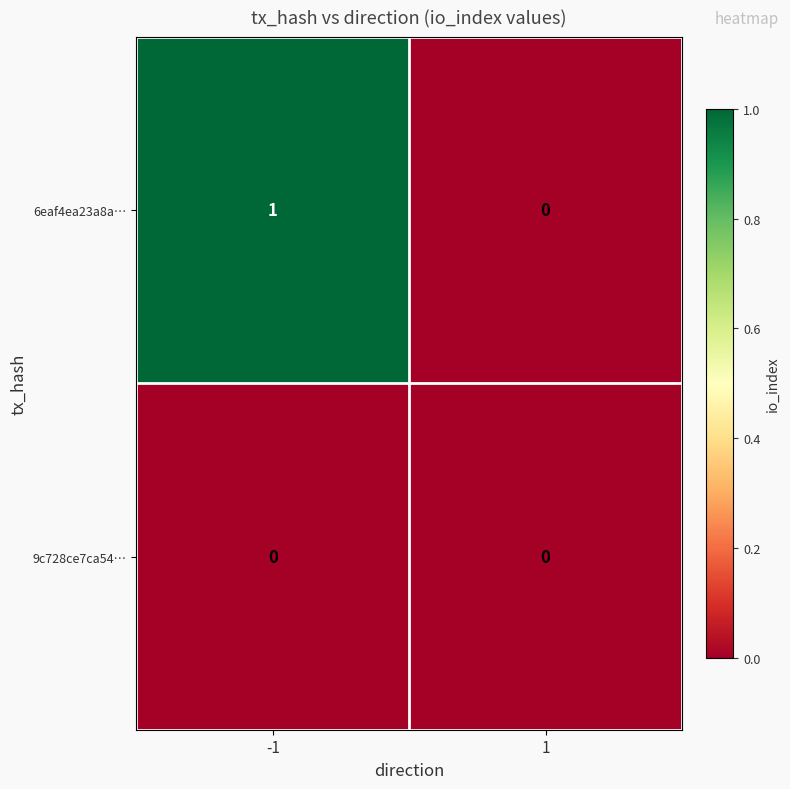

Rank the series by their maximum value, from highest to lowest.

6eaf4ea23a8a…, 9c728ce7ca54…